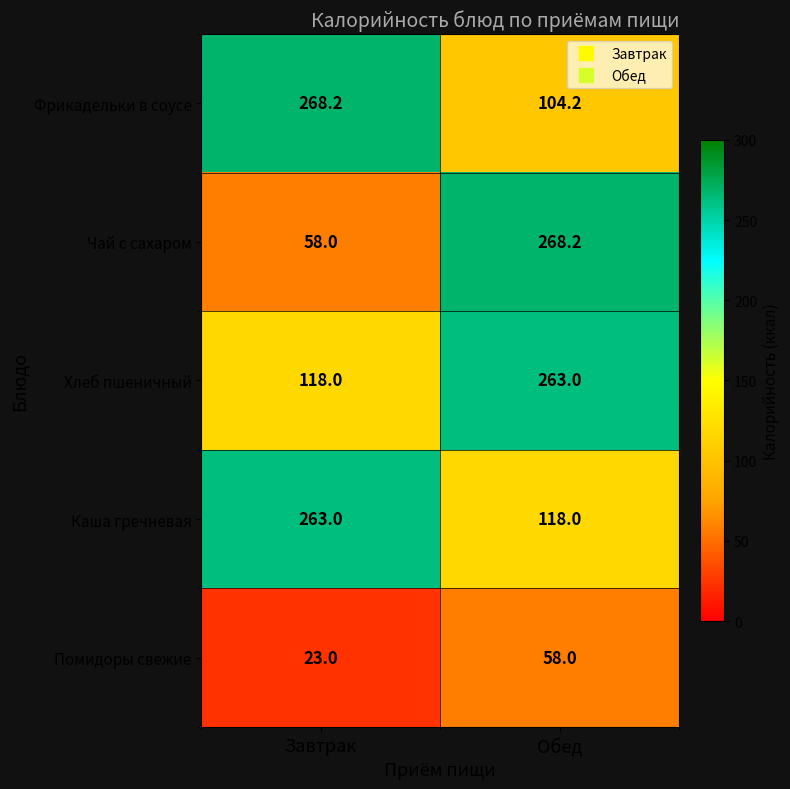

Rank the series at Завтрак from lowest to highest value.

Помидоры свежие, Чай с сахаром, Хлеб пшеничный, Каша гречневая, Фрикадельки в соусе